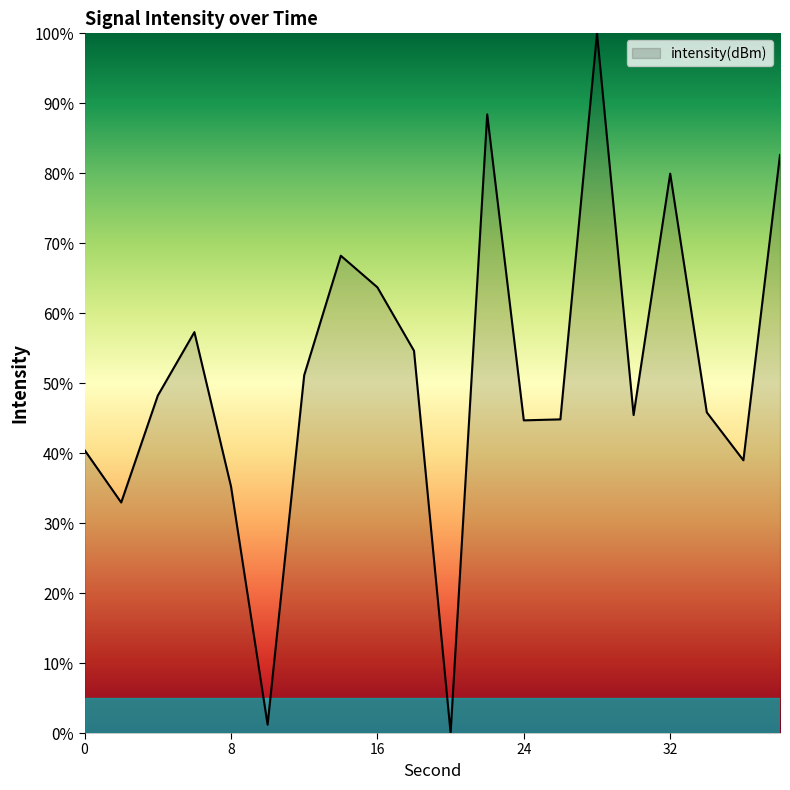

What is the greatest value displayed?

100.0